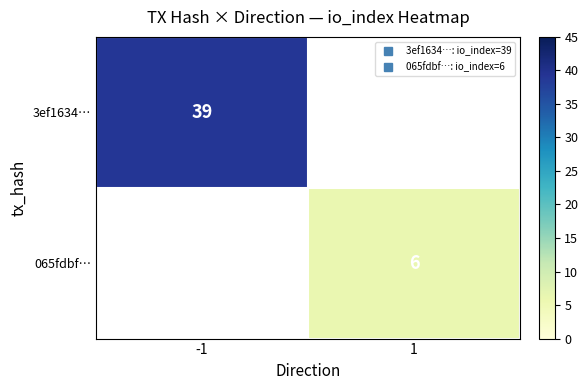

Which category has the lowest value across all series?

1